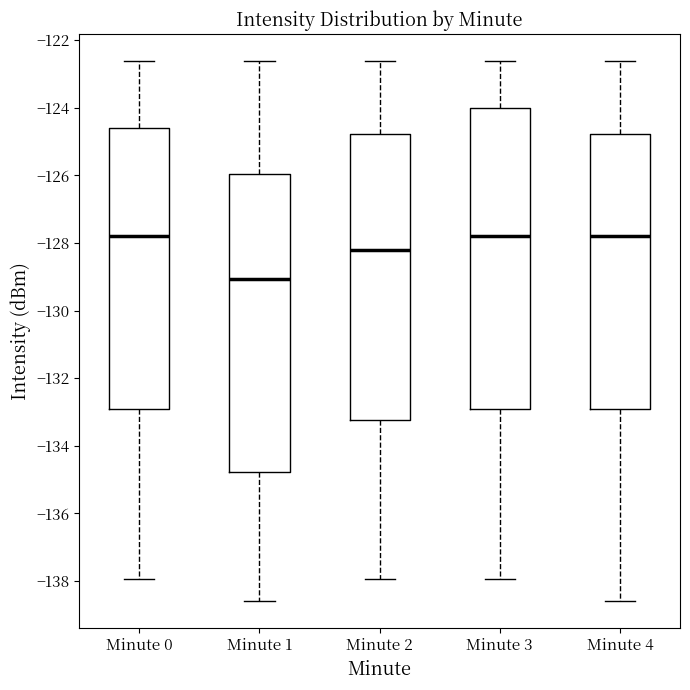

Reading left to right, transcribe this box plot: for each box, give where its median line is, the range the box spans, and where its two whiskers end, as read against the y-axis. The values are not printed on the chart, so give them approximately, as read against the axis.

Minute 0: median -127.8, box -133.0 to -124.6, whiskers -138.0 to -122.6
Minute 1: median -129.0, box -134.8 to -126.0, whiskers -138.6 to -122.6
Minute 2: median -128.2, box -133.2 to -124.8, whiskers -138.0 to -122.6
Minute 3: median -127.8, box -133.0 to -124.0, whiskers -138.0 to -122.6
Minute 4: median -127.8, box -133.0 to -124.8, whiskers -138.6 to -122.6